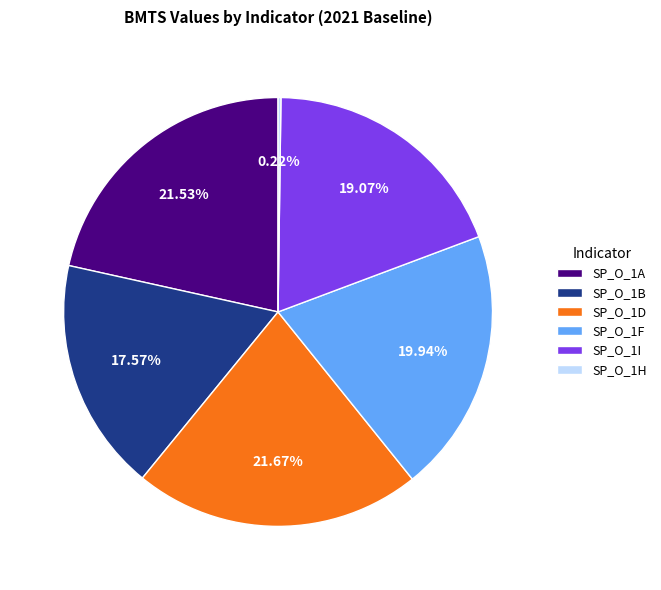

Approximately how many times larger is the value at SP_O_1I compared to SP_O_1A?

0.9